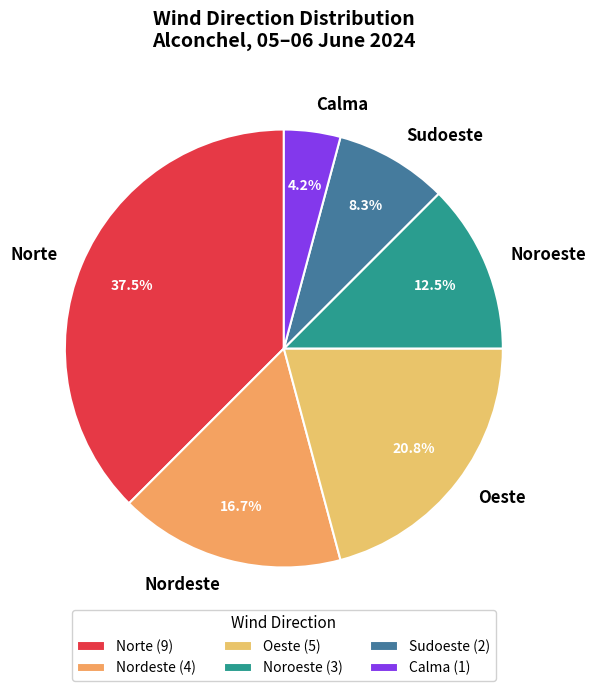

Is there a majority slice in this chart?

No